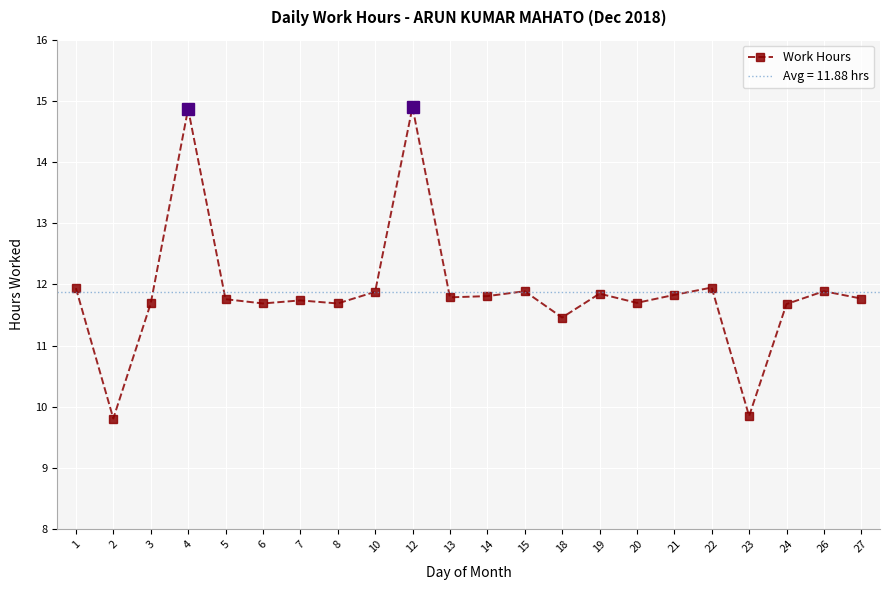

What is the difference between the second highest and minimum values?

5.1